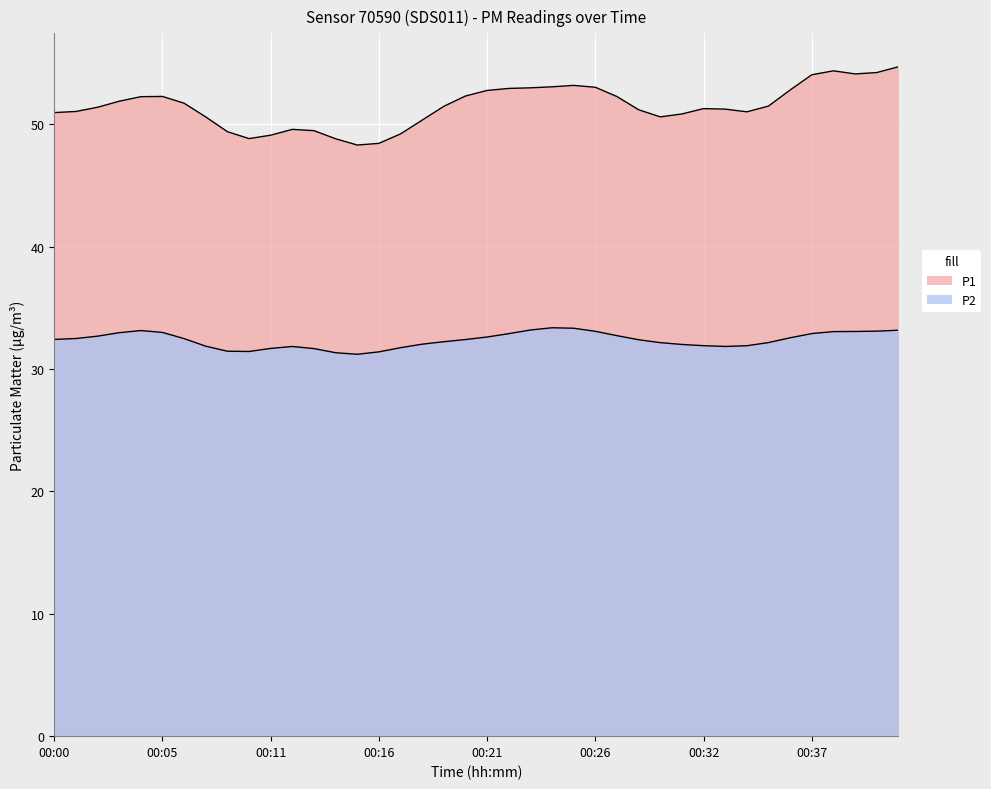

What are all the series names shown in the legend?

P1, P2